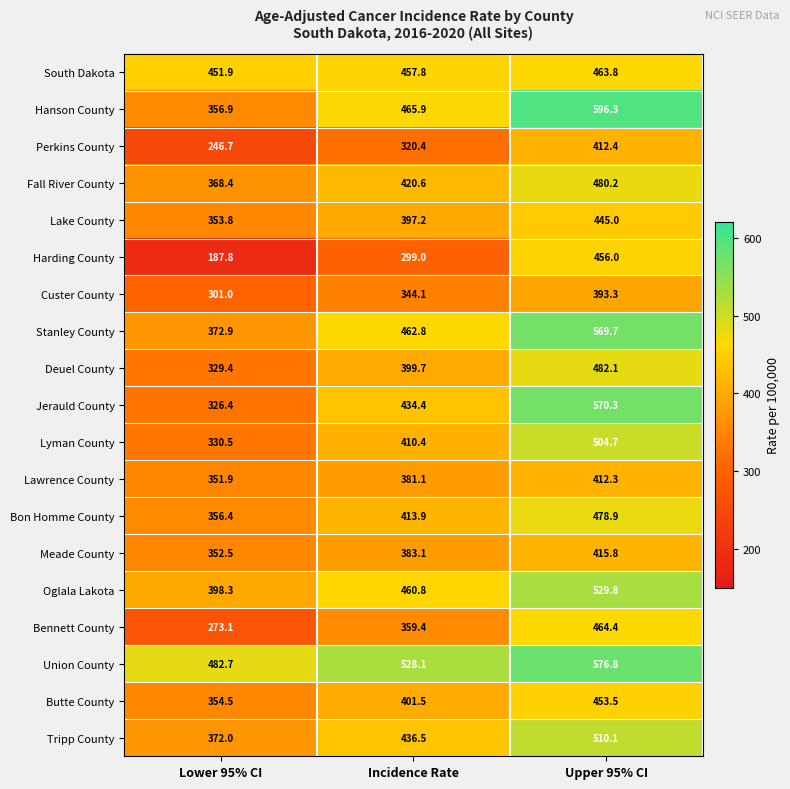

Which label corresponds to the largest value in the chart?

Upper 95% CI